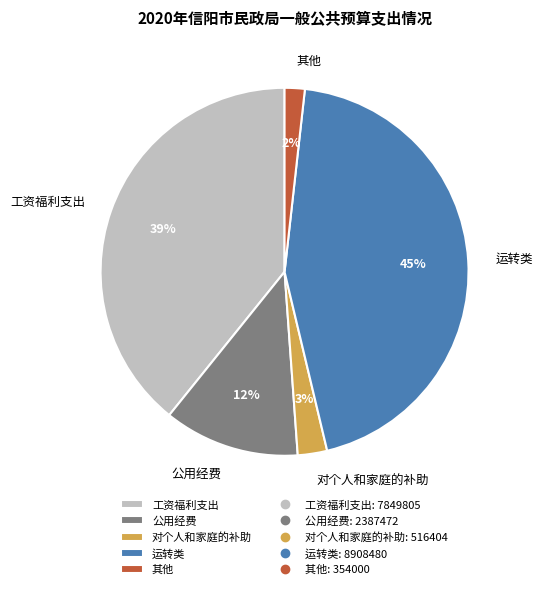

To the nearest percent, what is the difference between the largest and smallest slice percentages?

43%